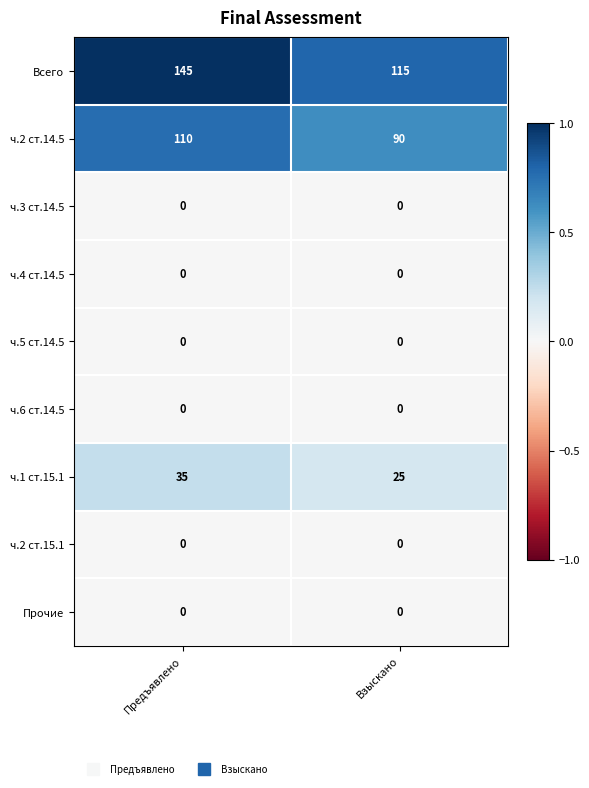

At which category is the sum across all series the highest?

Предъявлено